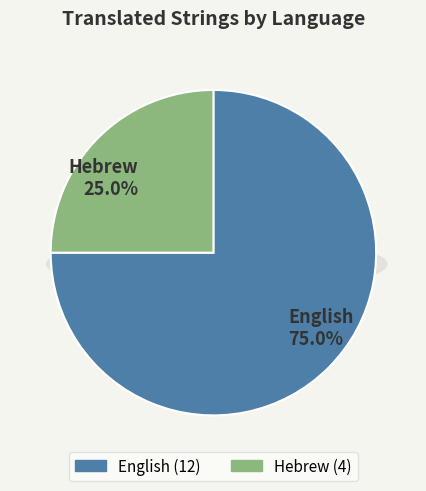

To the nearest percent, what is the difference between the Hebrew and English slice percentages?

50%